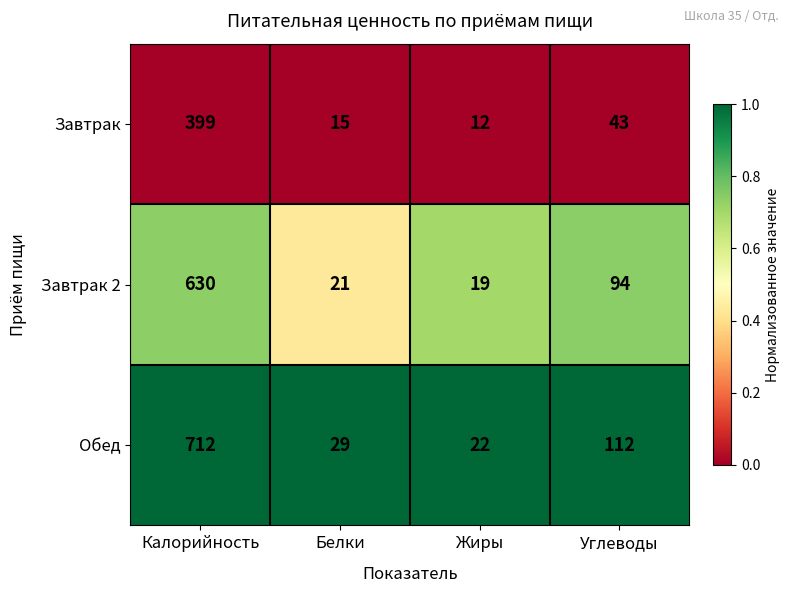

What is the total value across all series at Жиры?

53